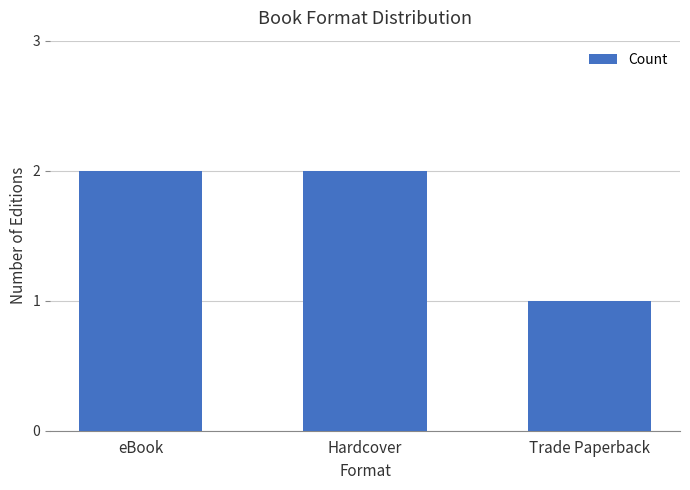

Which category has the lowest value across all series?

Trade Paperback